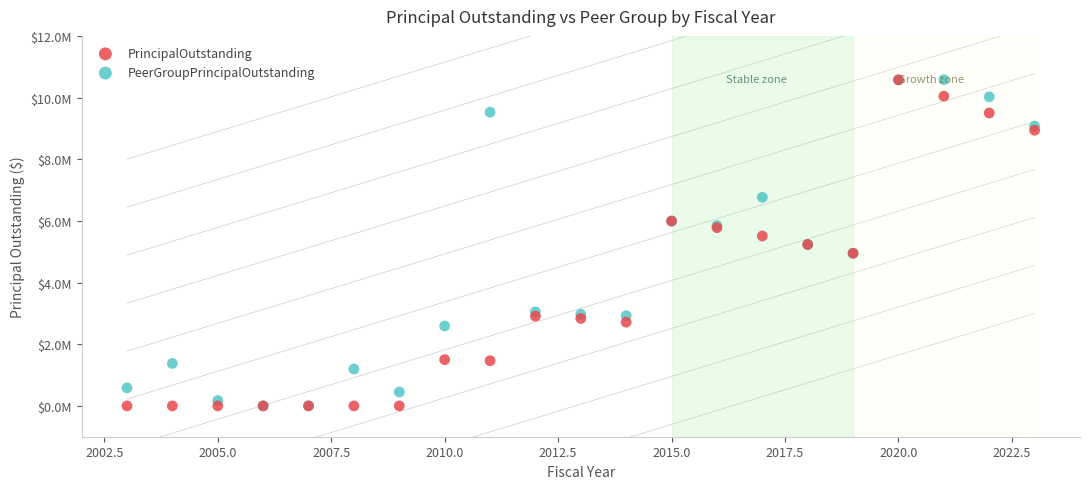

What are all the series names shown in the legend?

PrincipalOutstanding, PeerGroupPrincipalOutstanding